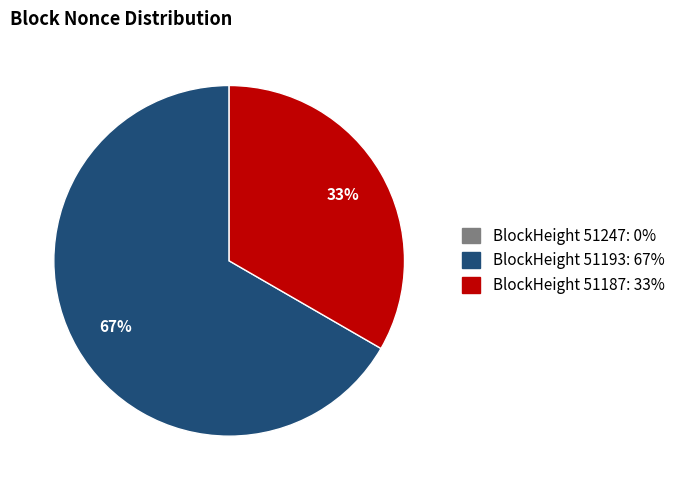

To the nearest percent, what is the difference between the largest and smallest slice percentages?

67%